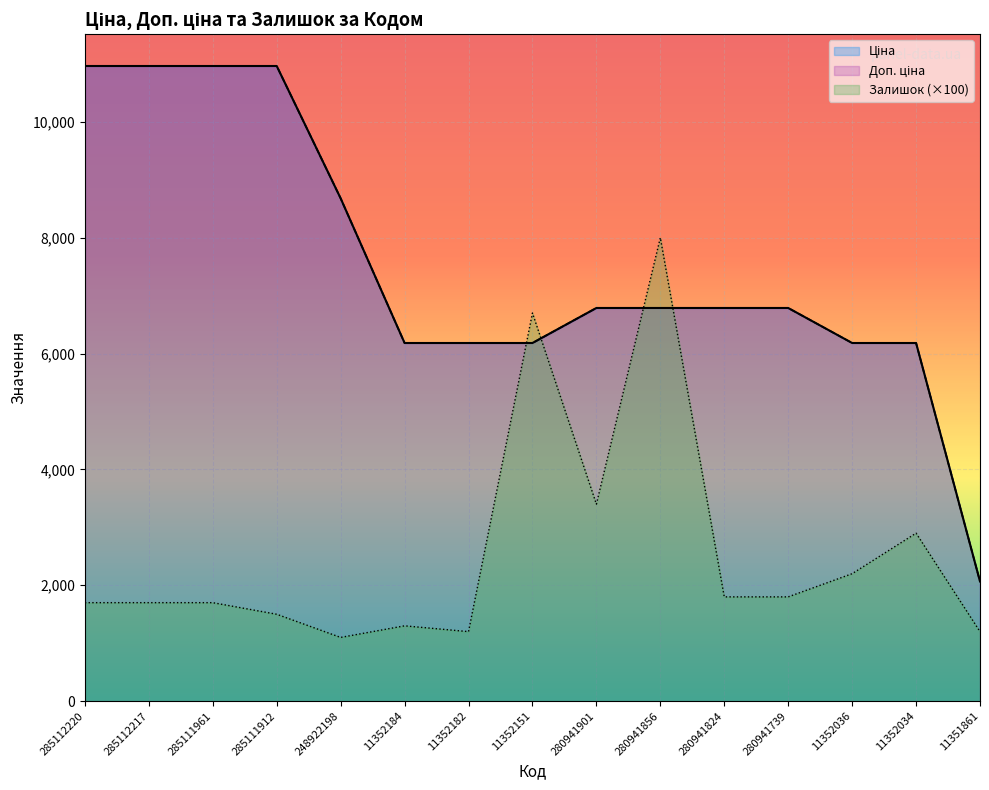

In Залишок, how many points are lower than both neighbors (excluding endpoints)?

3